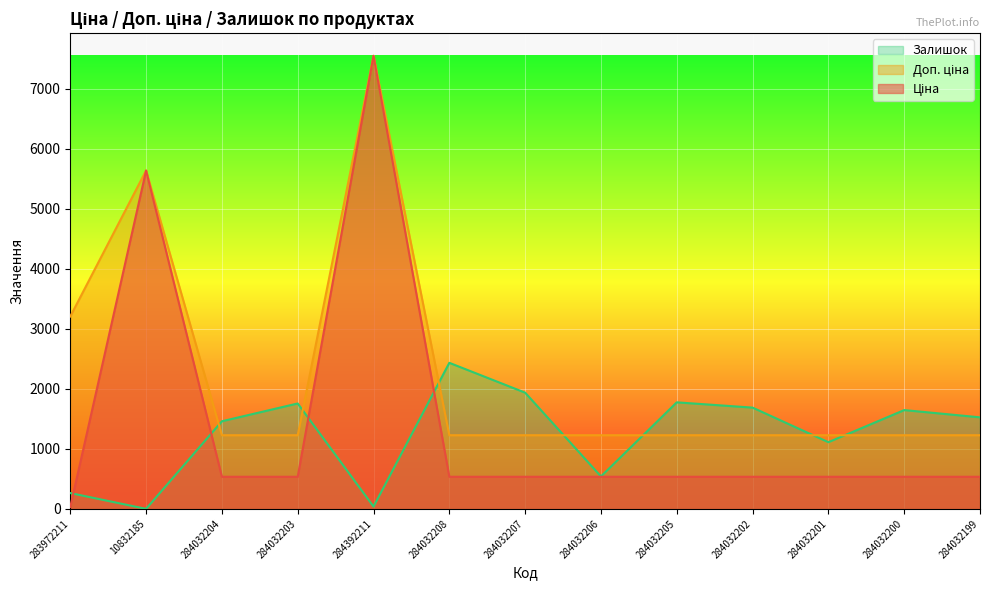

What is the total value across all series at 284032208?

4195.6